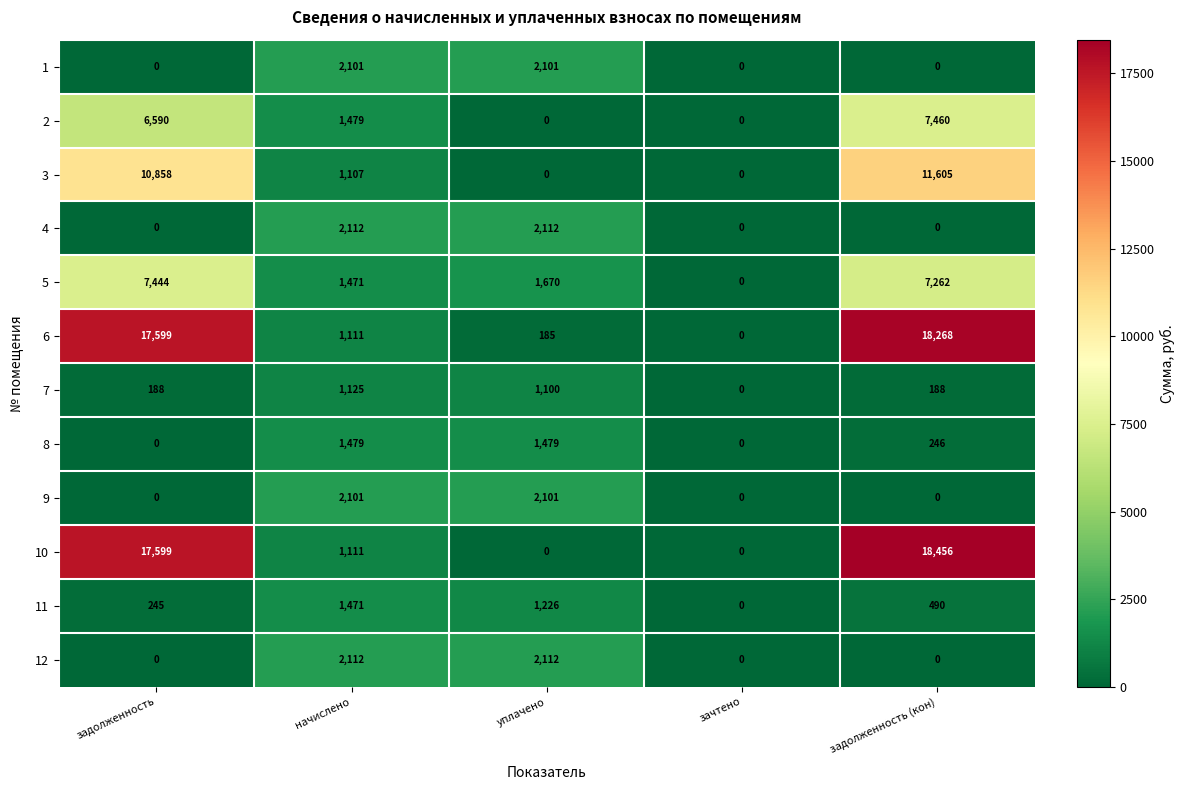

How many values in 10 are above zero?

3